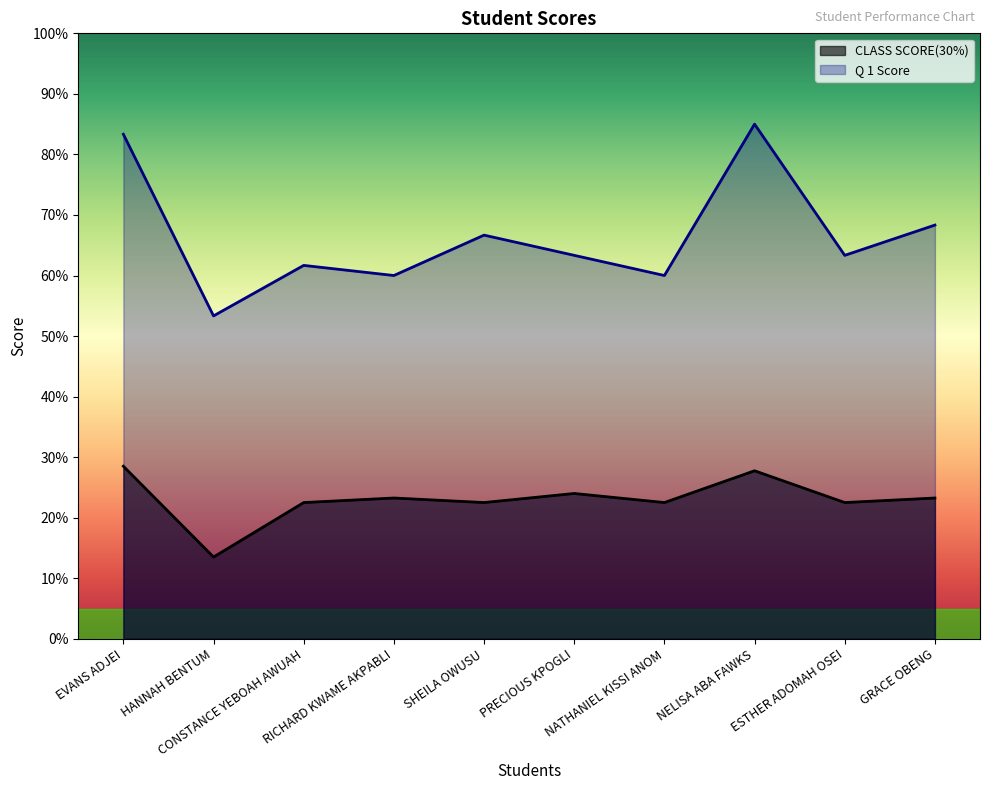

What is the difference between the highest and lowest values at NATHANIEL KISSI ANOM?

37.5